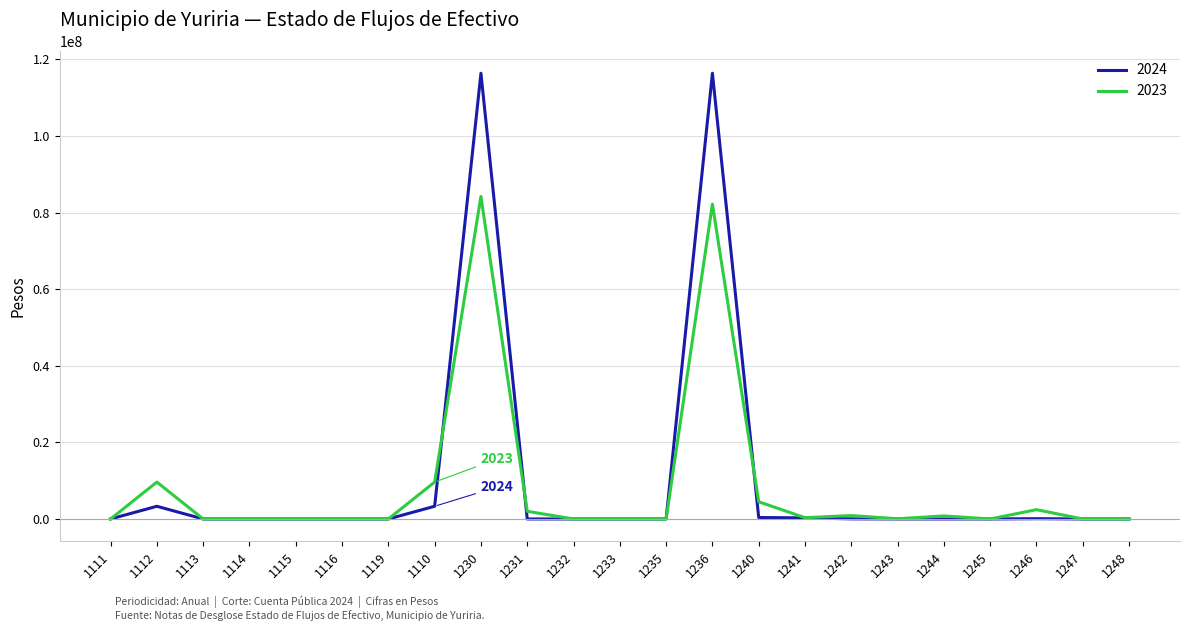

Is it true that 2023 equals 32504244.3 at 1248?

False